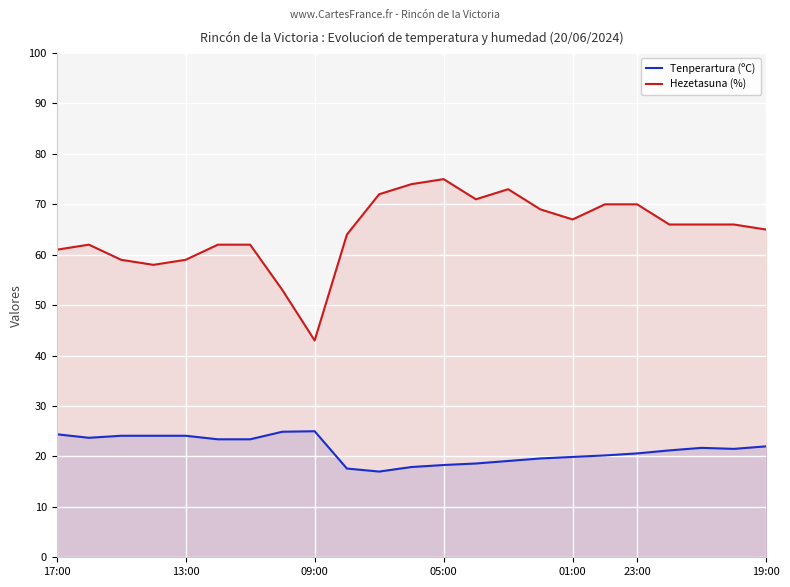

Which series has the widest spread of values?

Hezetasuna (%)